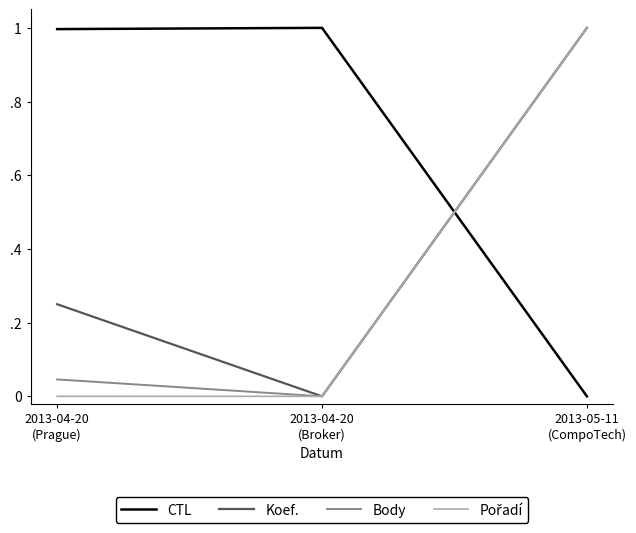

Does the chart display data point markers on the line(s)?

No